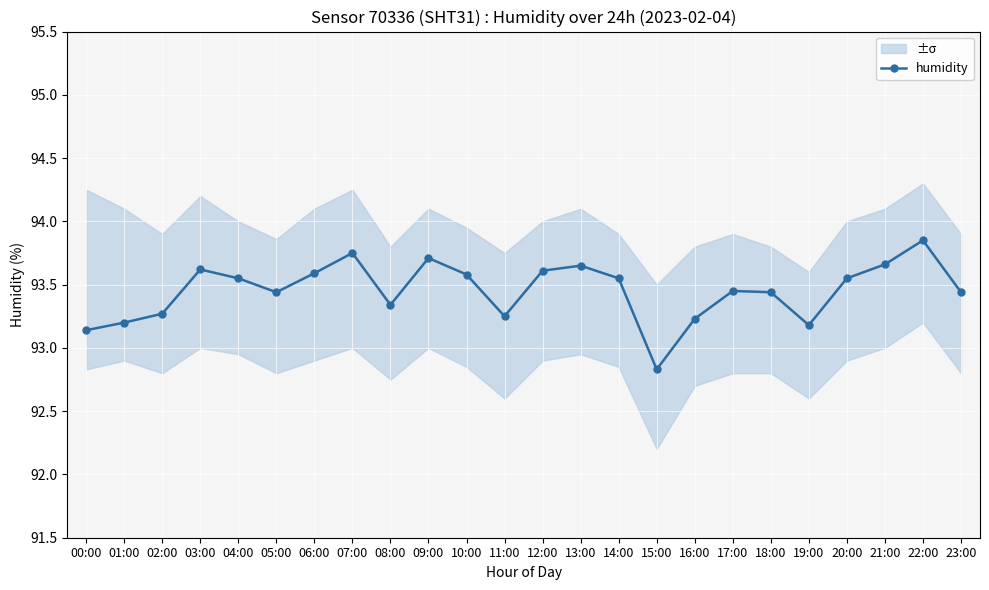

Reading left to right, transcribe all the data shown in this chart.

93.1	93.2	93.3	93.6	93.5	93.4	93.6	93.8	93.3	93.7	93.6	93.2	93.6	93.7	93.5	92.8	93.2	93.5	93.4	93.2	93.5	93.7	93.8	93.4